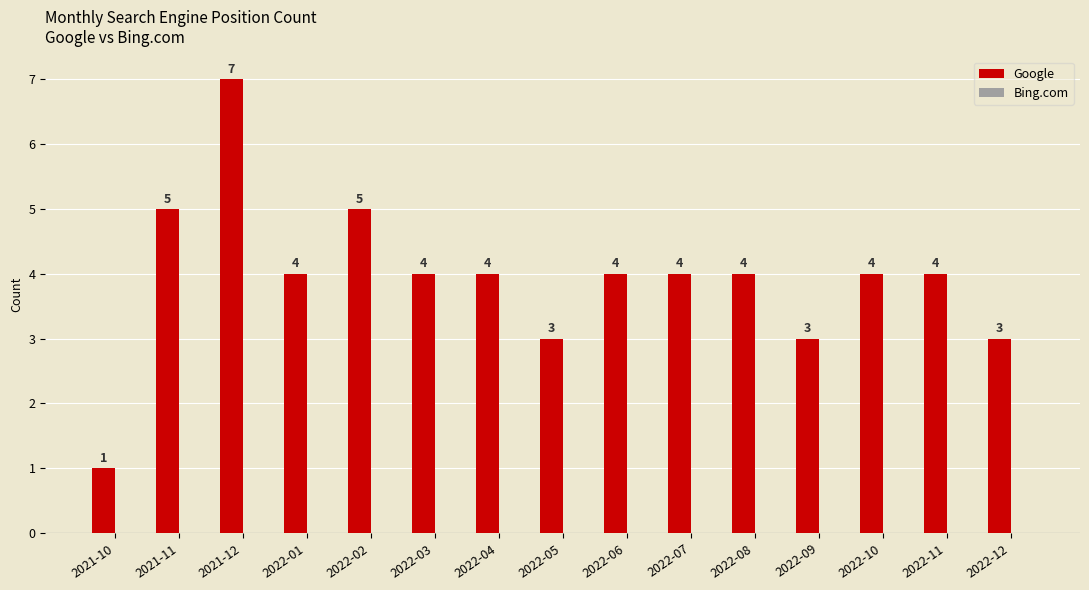

Is it true that the value at 2022-07 is 4?

True